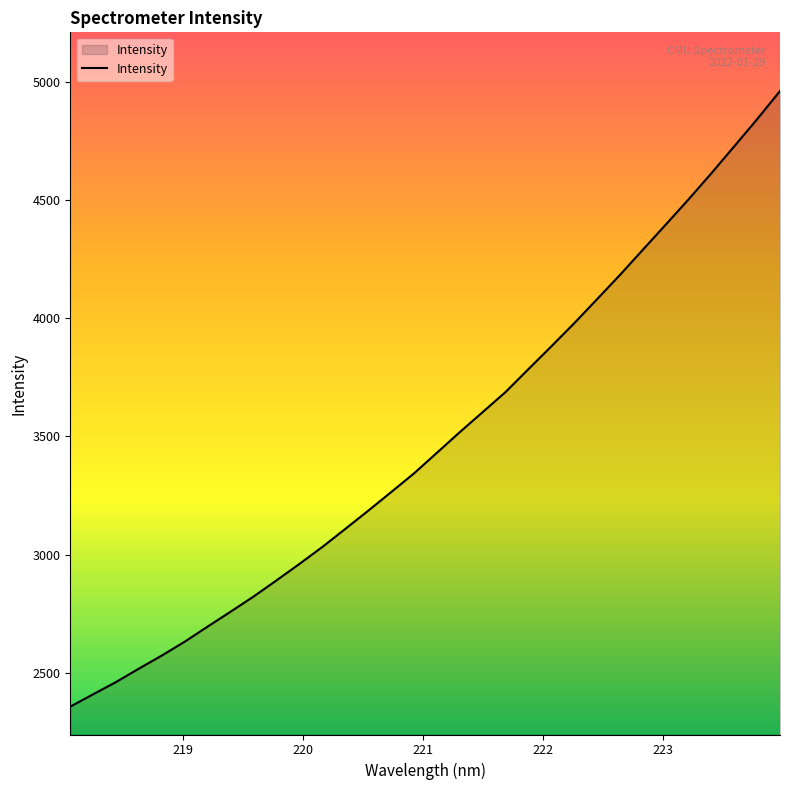

What is the maximum value shown in the chart?

4960.8